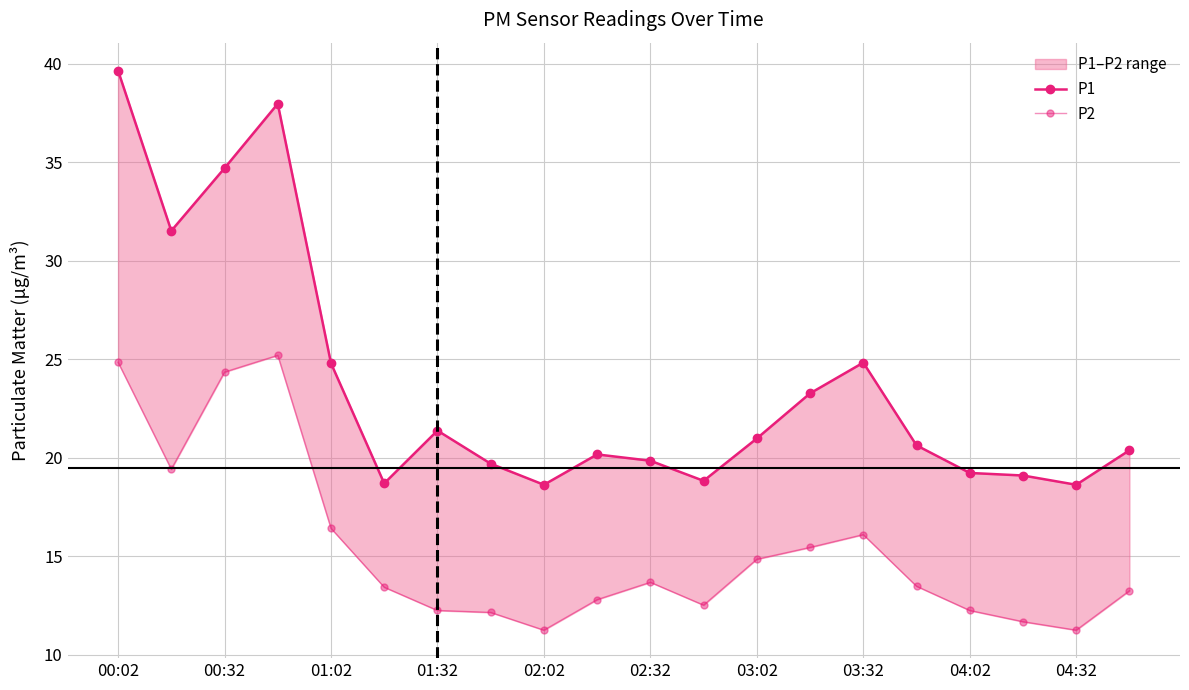

The P1 series shows 39.6 at 00:02. True or false?

True